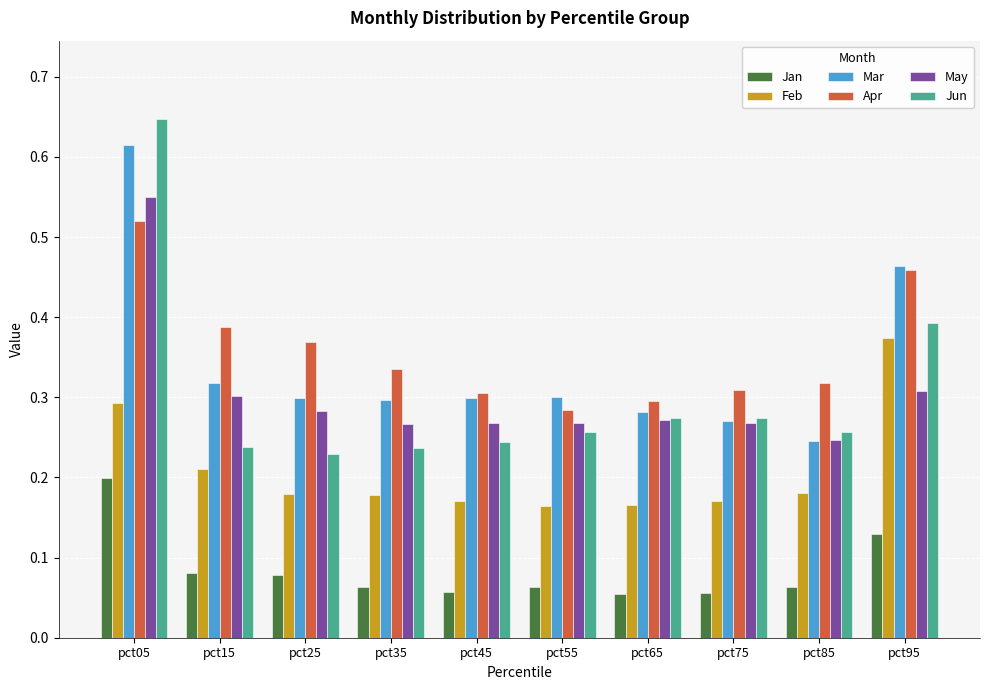

What is the sum of all May values?

3.0